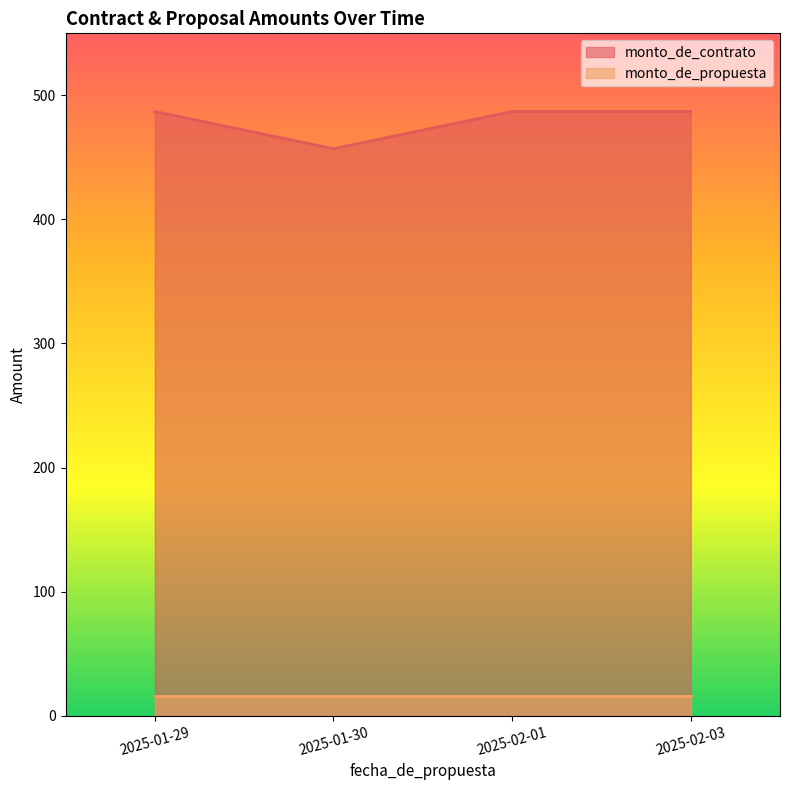

What is the label of the 2nd point from the left?

2025-01-30